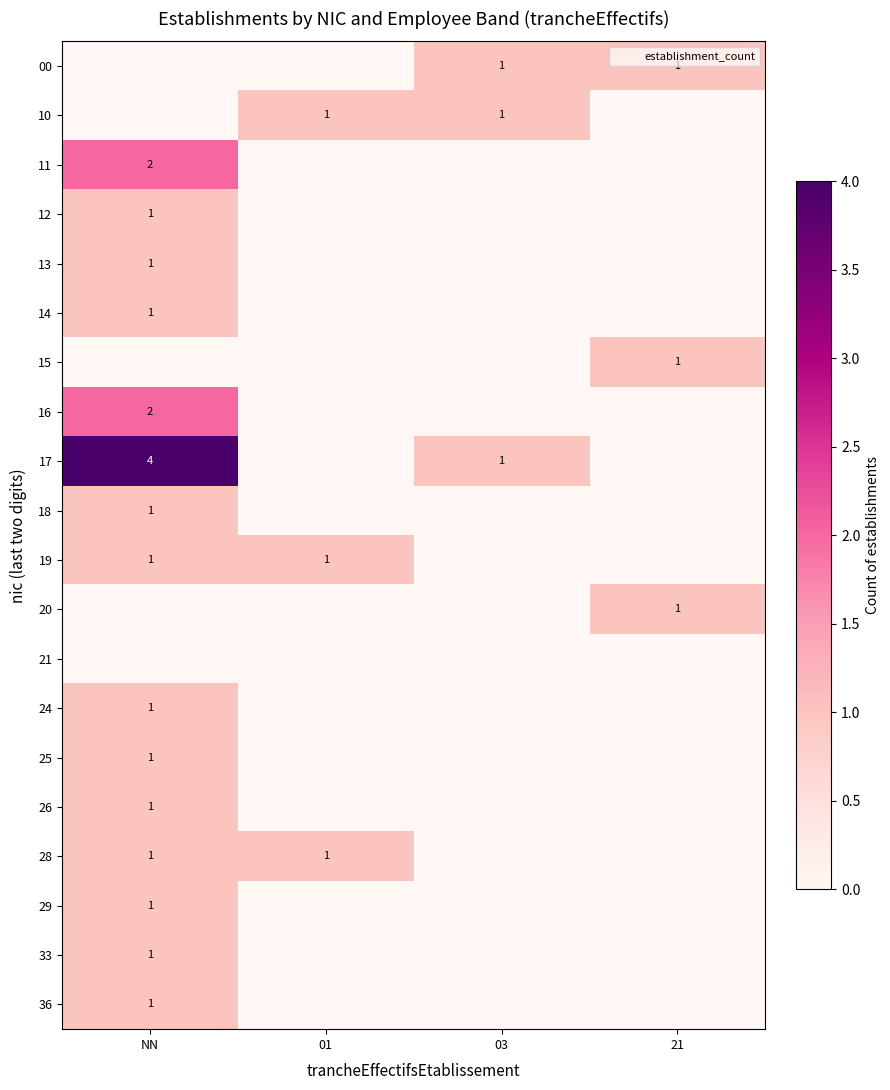

The 33 series shows 0 at 01. True or false?

False